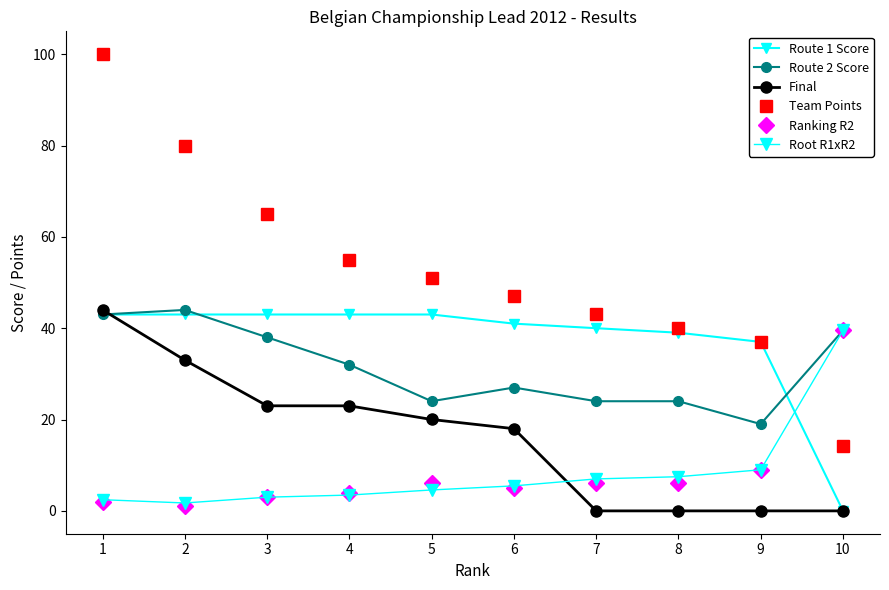

At which category is the sum across all series the highest?

1